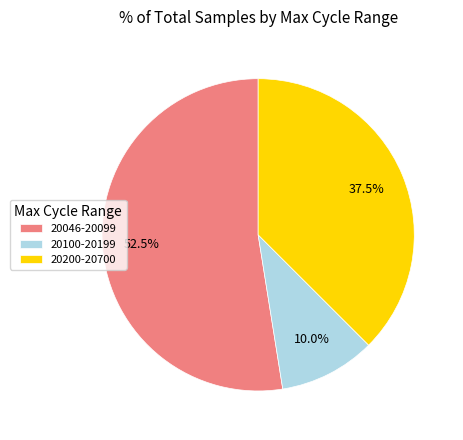

What is the ratio of the value at 20100-20199 to the value at 20200-20700?

0.3